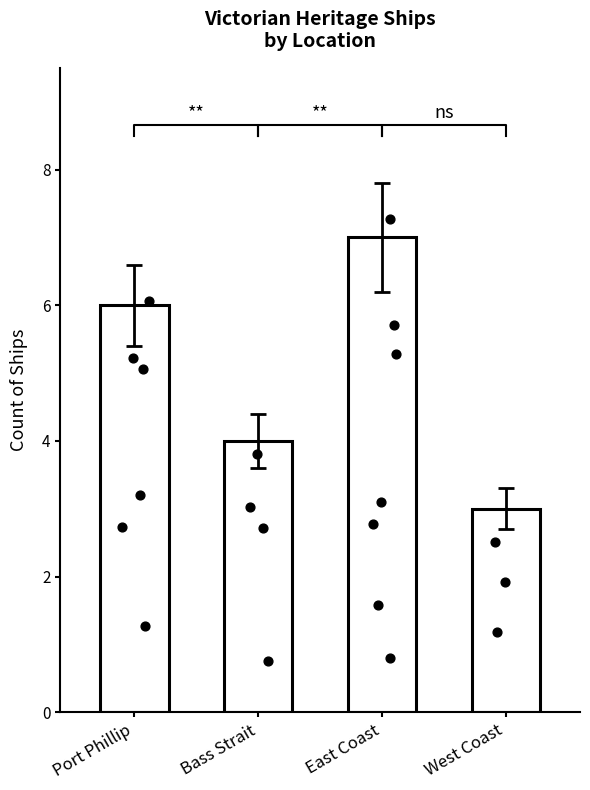

What is the ratio of the value at Port Phillip to the value at Bass Strait?

1.5